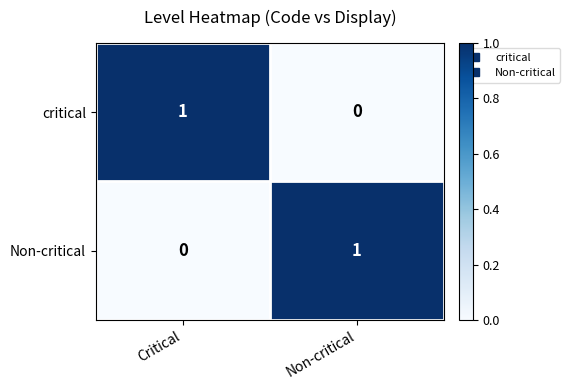

At how many categories does at least one series exceed 0?

2